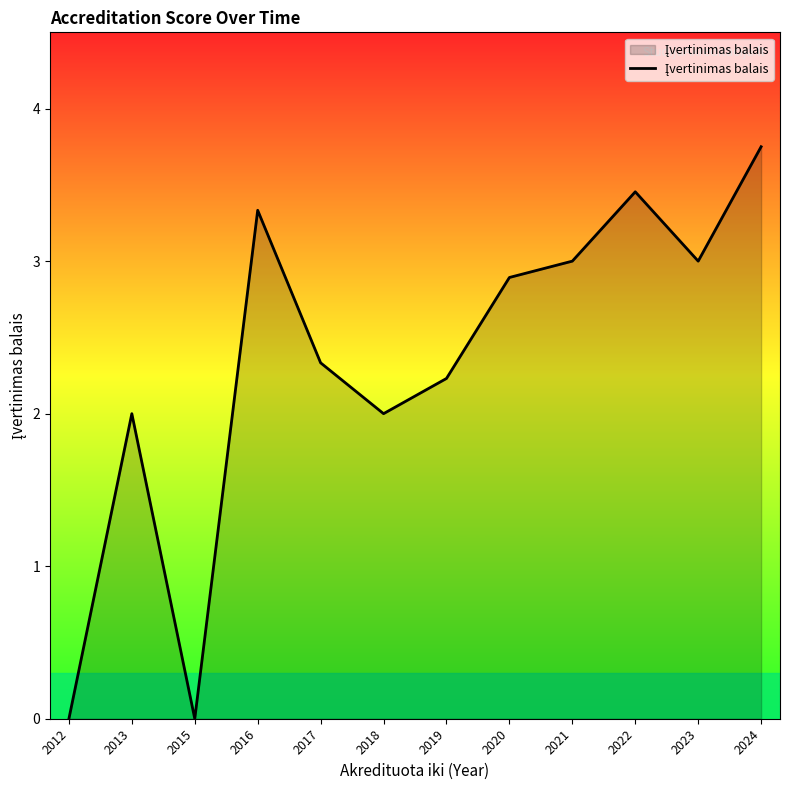

What is the approximate value at 2020?

2.9